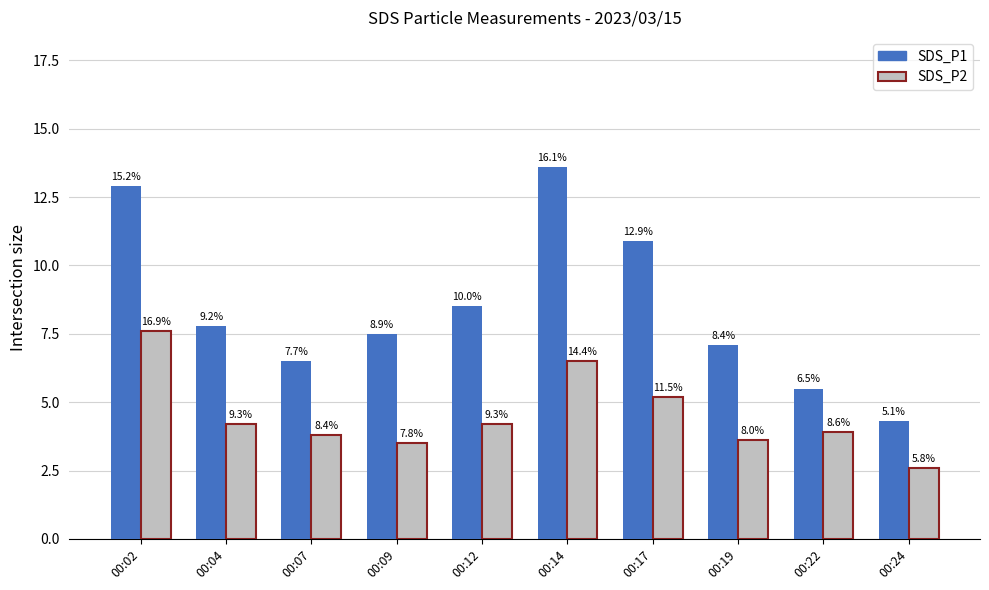

What are all the series names shown in the legend?

SDS_P1, SDS_P2